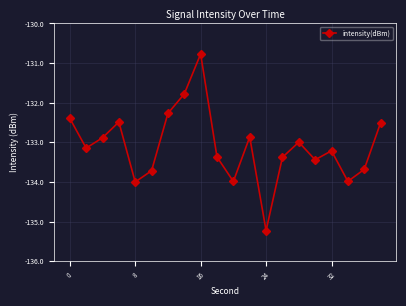

Reading left to right, transcribe all the data shown in this chart.

-132.4	-133.1	-132.9	-132.5	-134.0	-133.7	-132.3	-131.8	-130.8	-133.4	-134.0	-132.9	-135.2	-133.4	-133.0	-133.4	-133.2	-134.0	-133.7	-132.5